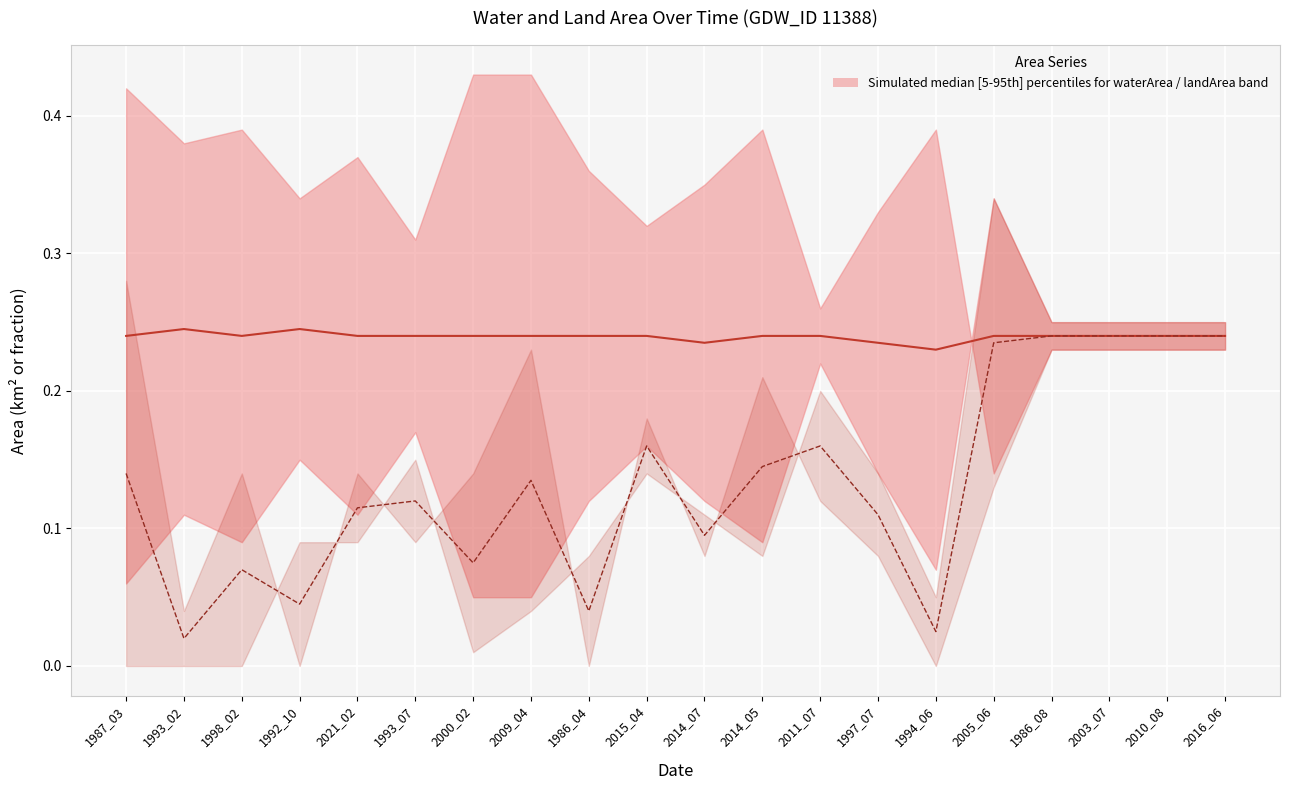

What is the label of the 2nd point from the right?

2010_08